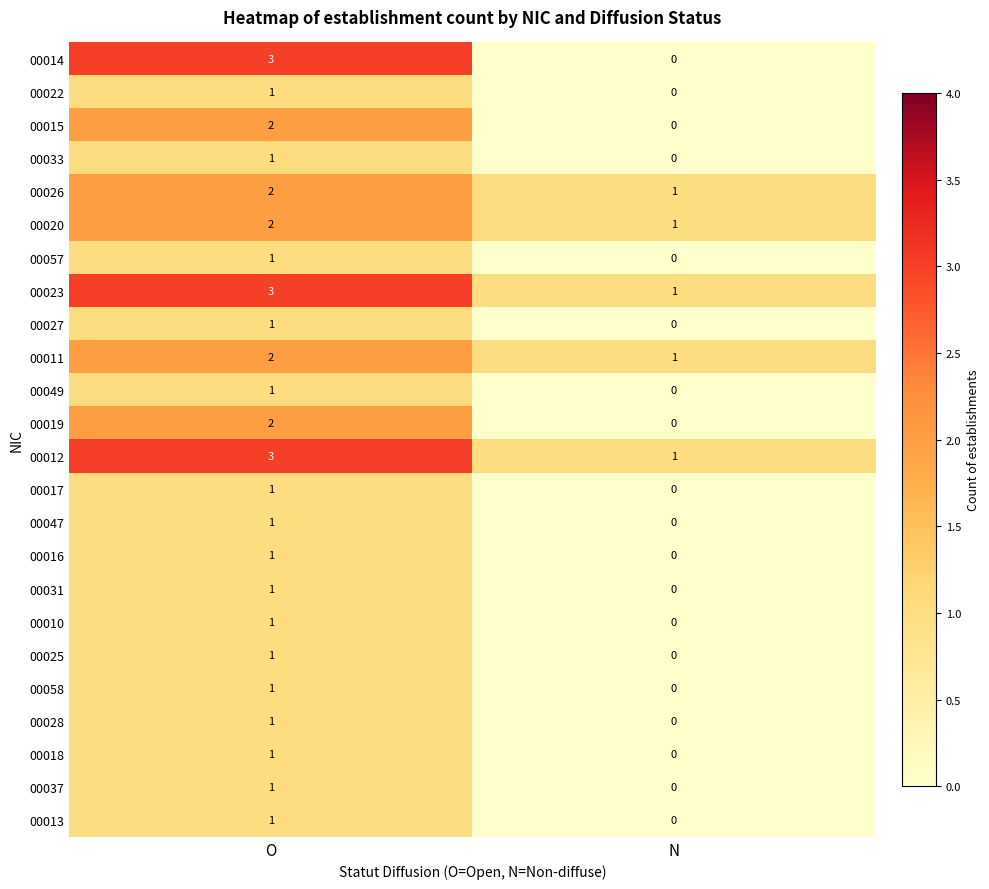

What is the total value across all series at O?

35